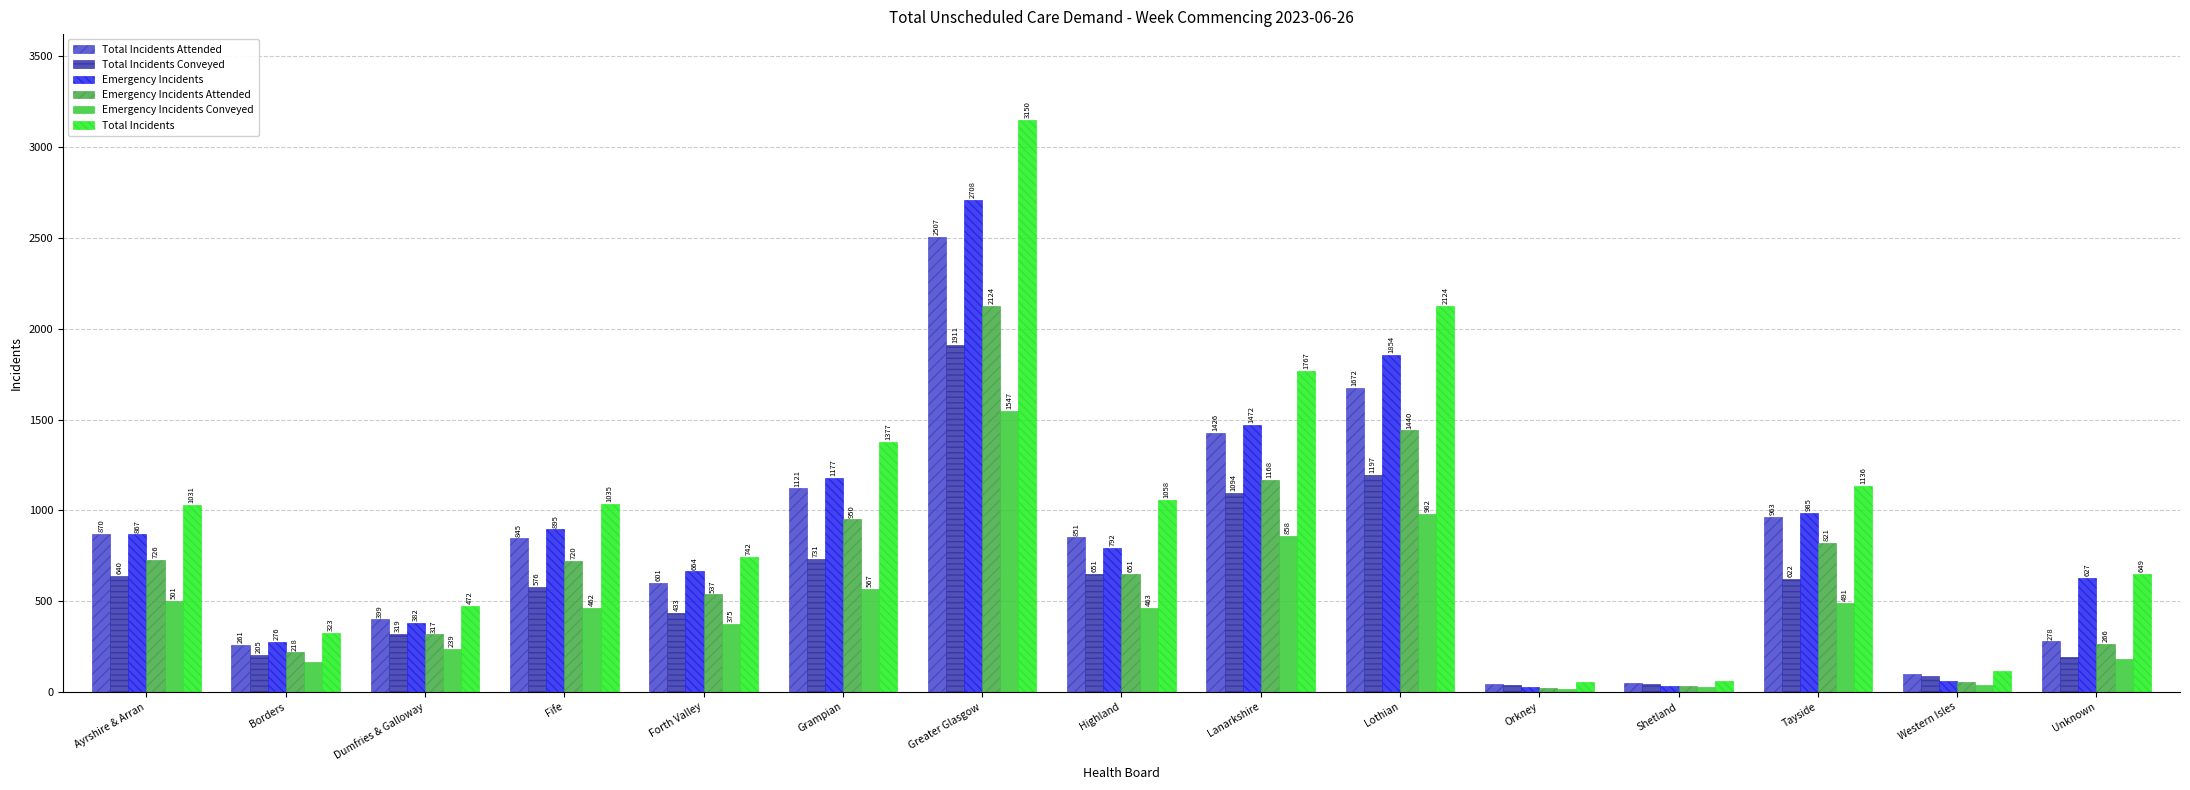

Read the Emergency Incidents value at Western Isles, to the nearest 10.

60